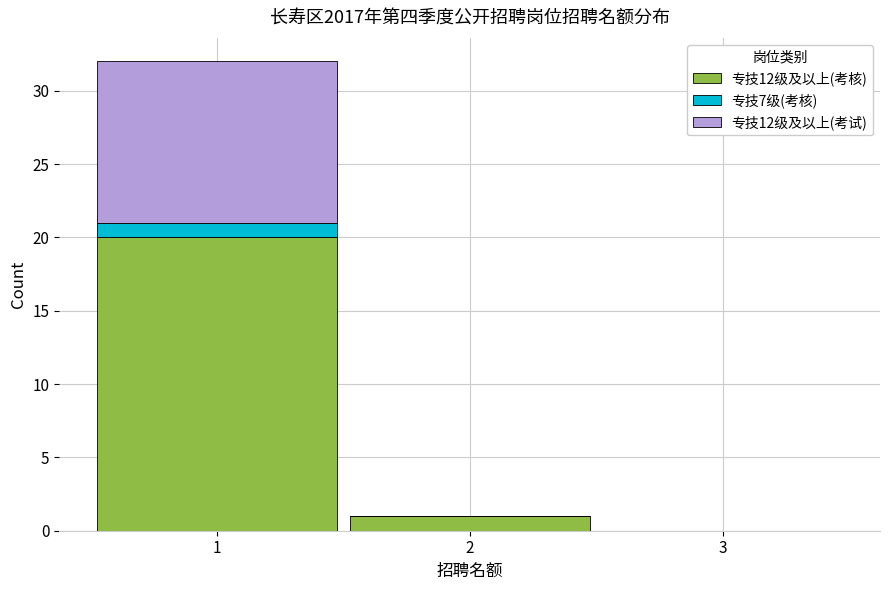

Which range on the x-axis has the tallest stacked bar (by total height)?

0.5 to 1.5